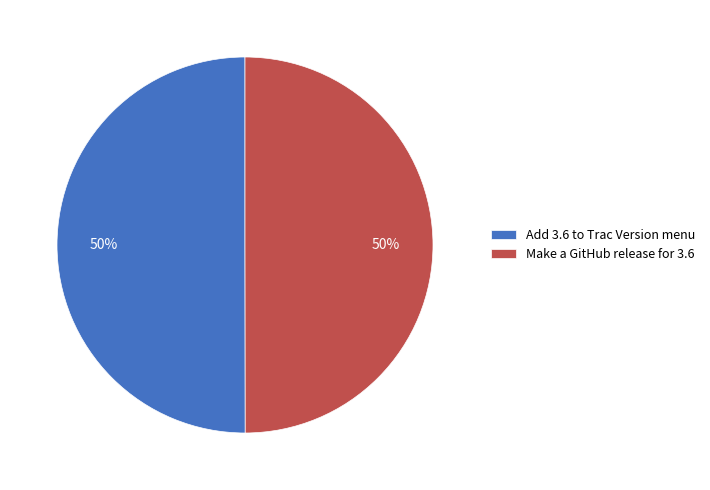

Approximately how many times larger is the value at Add 3.6 to Trac Version menu compared to Make a GitHub release for 3.6?

1.0